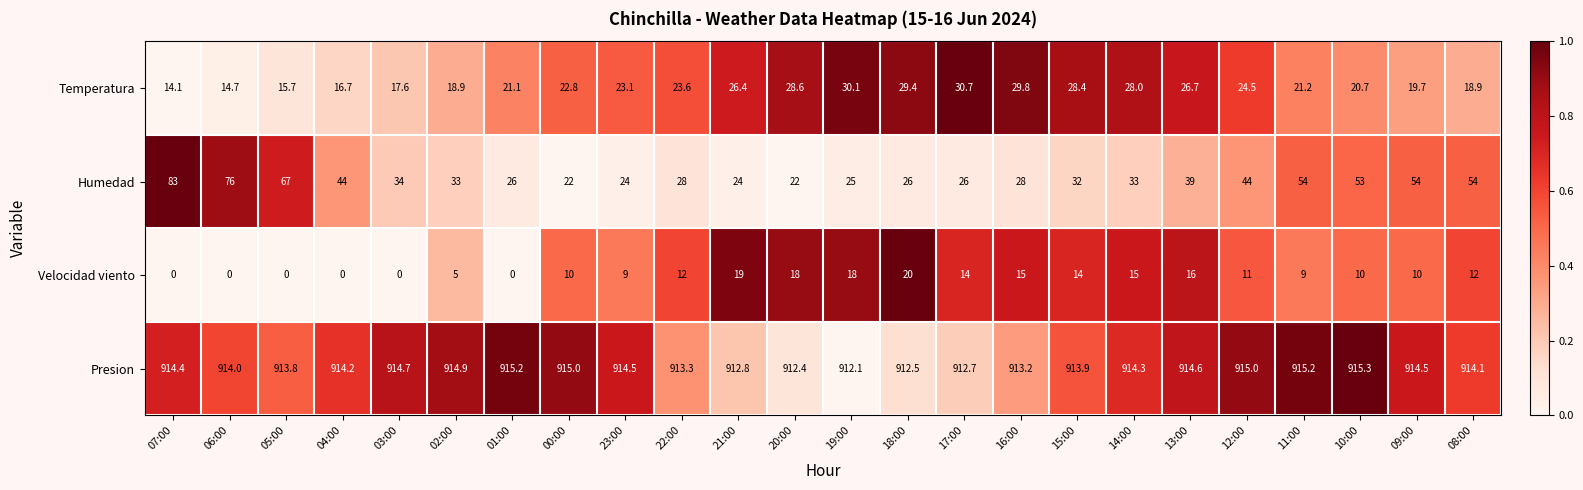

At how many categories does at least one series exceed 0?

24